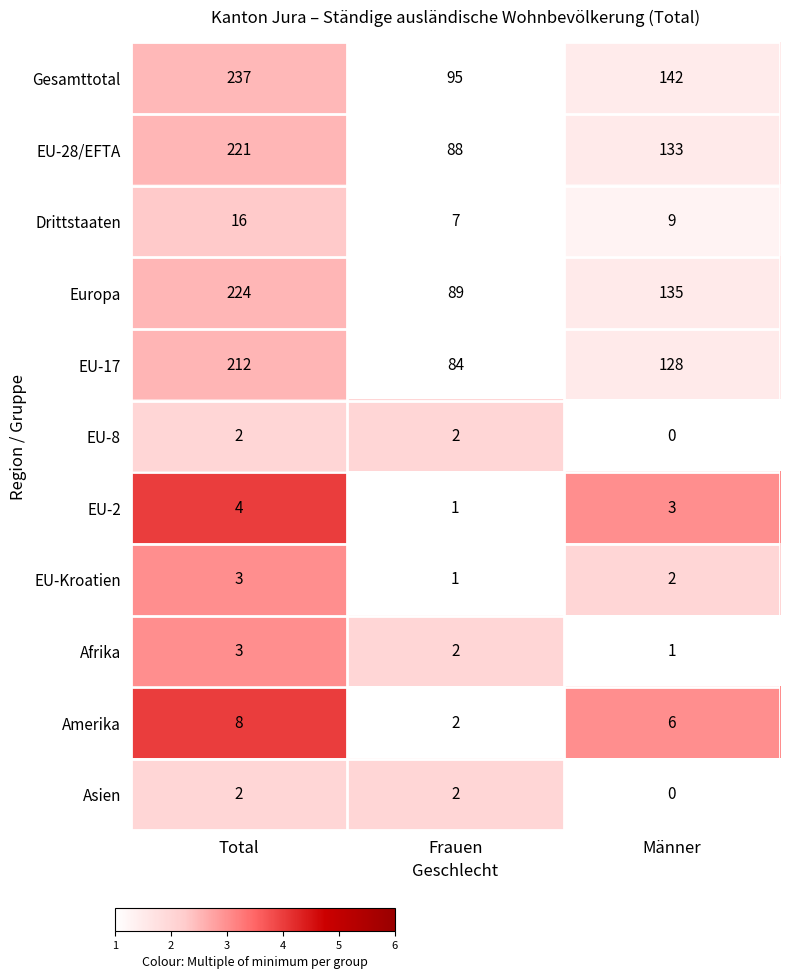

What is the sum of the EU-17 values at Total and Frauen?

296